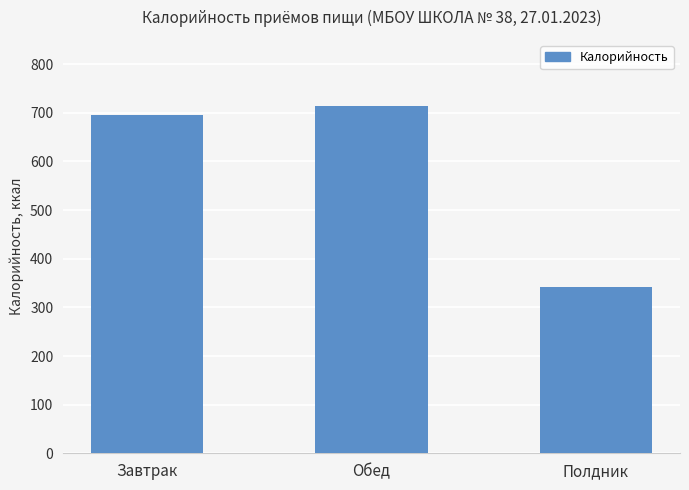

Is it true that the value at Обед is 1037.2?

False